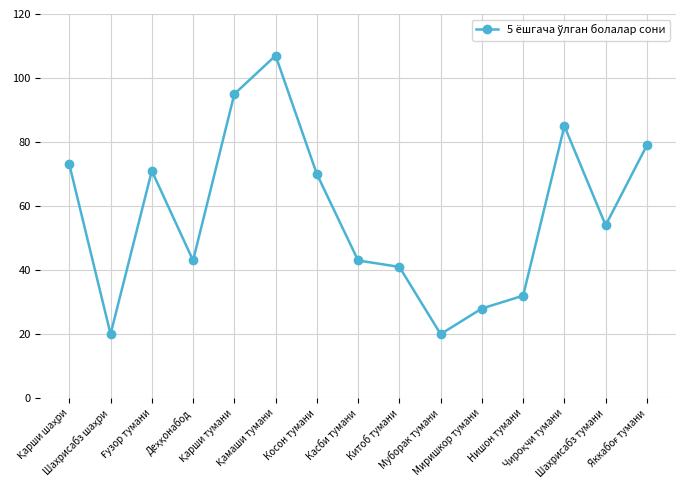

What is the minimum value shown in the chart?

20